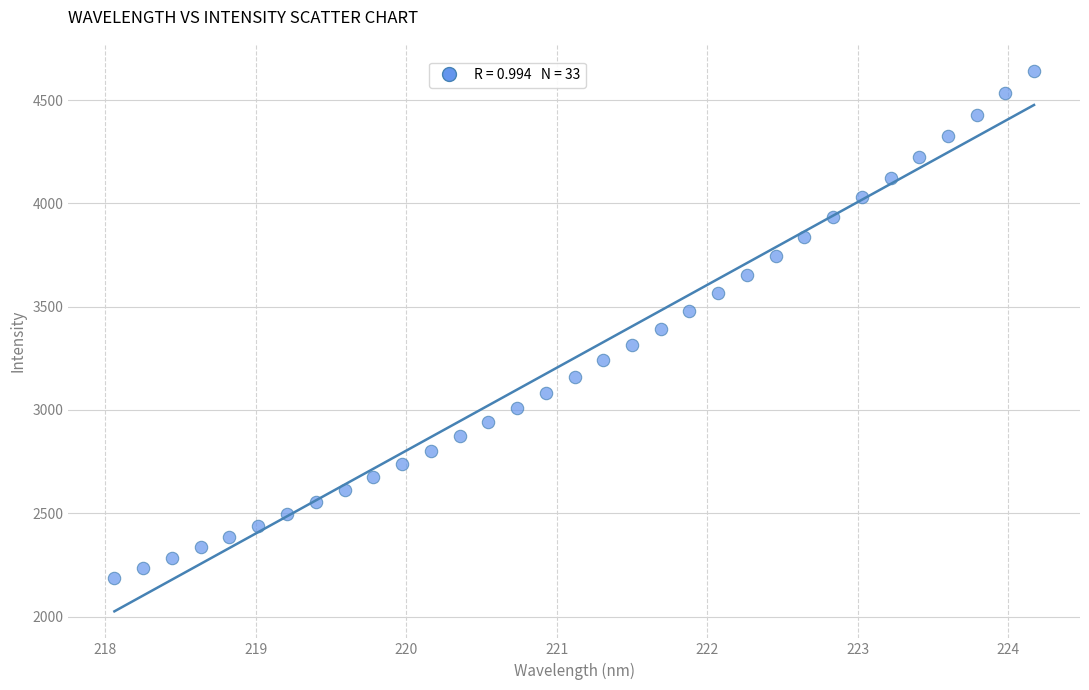

What is the range of X values (max minus min)?

6.1